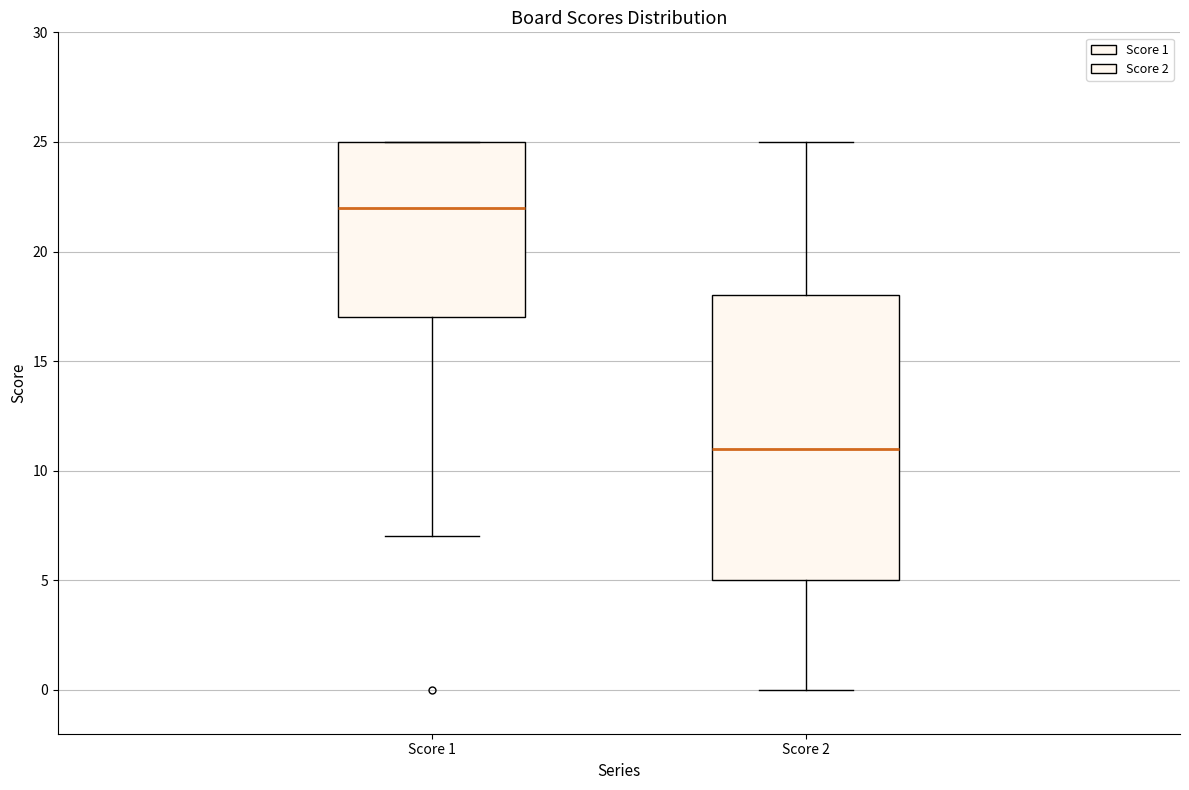

Reading left to right, read every box against the y-axis: the position of its median line, the range the box covers, and the ends of its whiskers. The values are not printed on the chart, so give them approximately, as read against the axis.

Score 1: median 22, box 17 to 25, whiskers 7 to 25
Score 2: median 11, box 5 to 18, whiskers 0 to 25